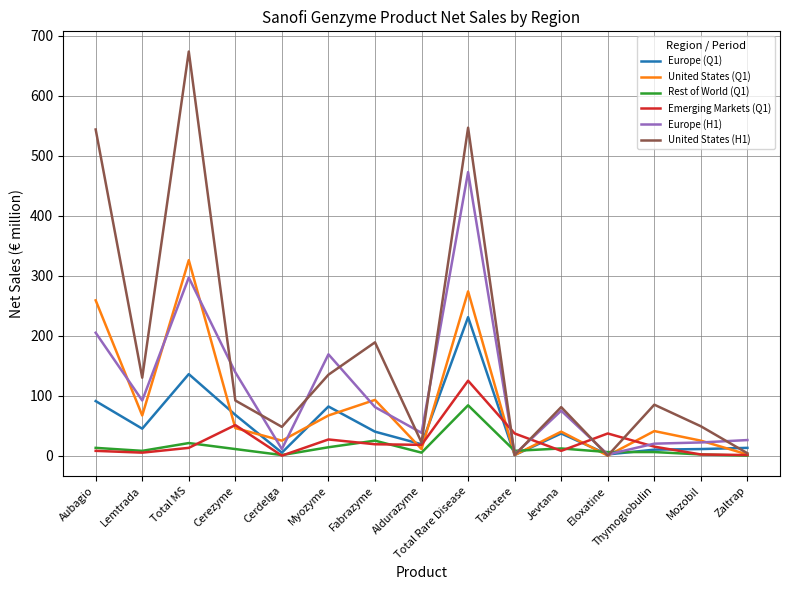

Which series has the largest total across all categories?

United States (H1)